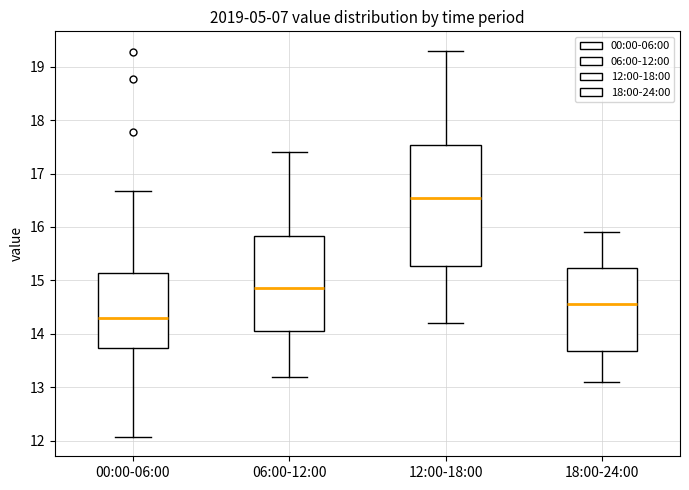

Where is the lower edge of the box for 06:00-12:00 on the y-axis? The values are not printed on the chart, so give them approximately, as read against the axis.

14.1